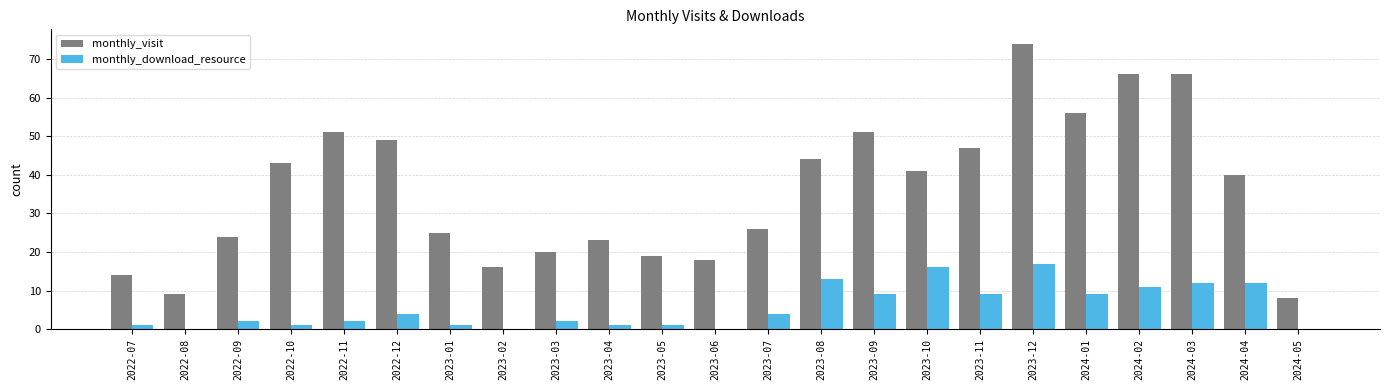

What is the sum of the monthly_download_resource values at 2024-01 and 2023-11?

18